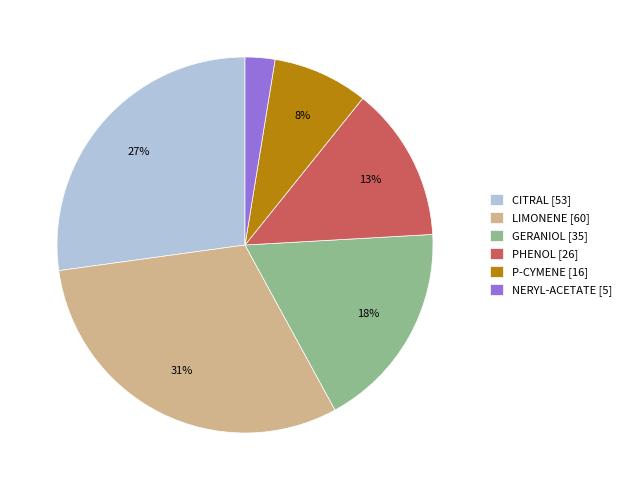

Count the number of slices in the pie.

6